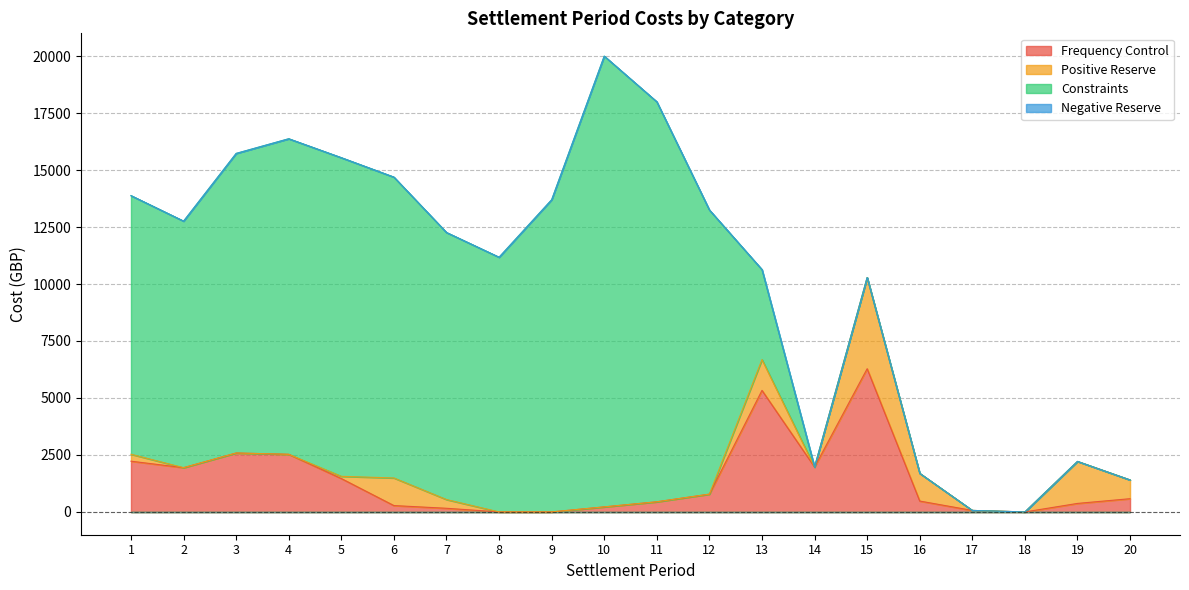

How many interior local peaks does the Positive Reserve series have?

4